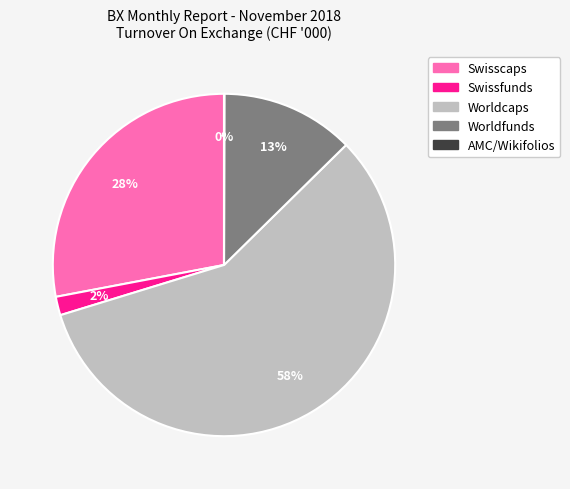

Is it true that Swisscaps is 42% of the pie?

False